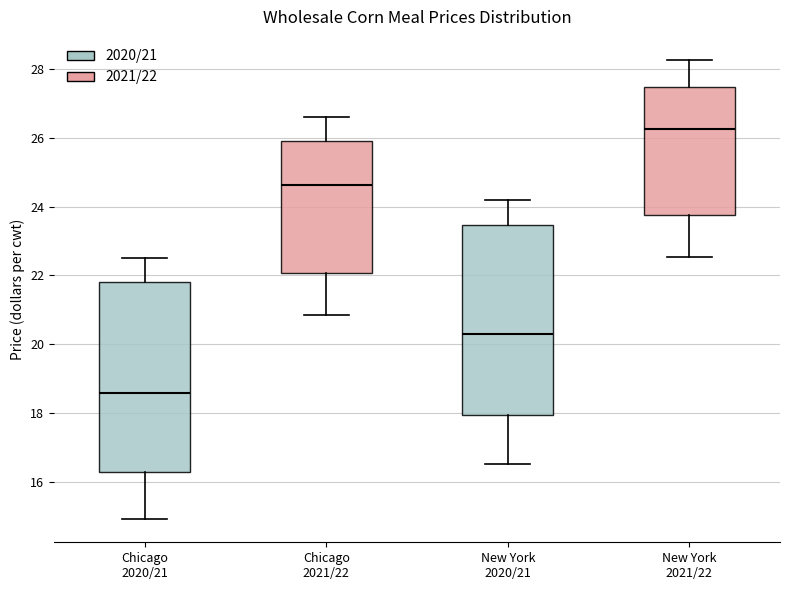

Which box's median line is the highest?

New York 2021/22